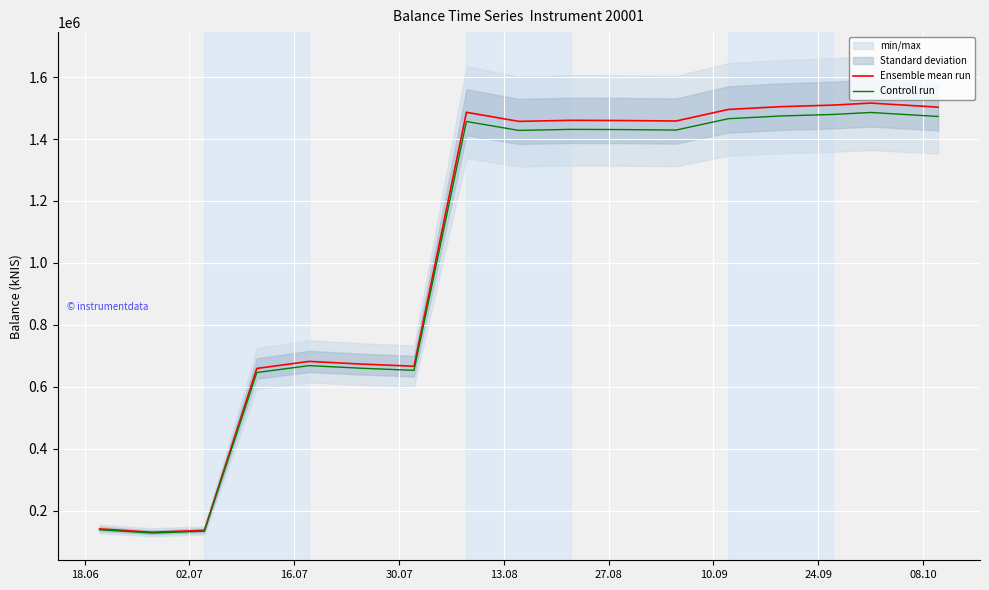

In Controll run, how many points are higher than both neighbors (excluding endpoints)?

4